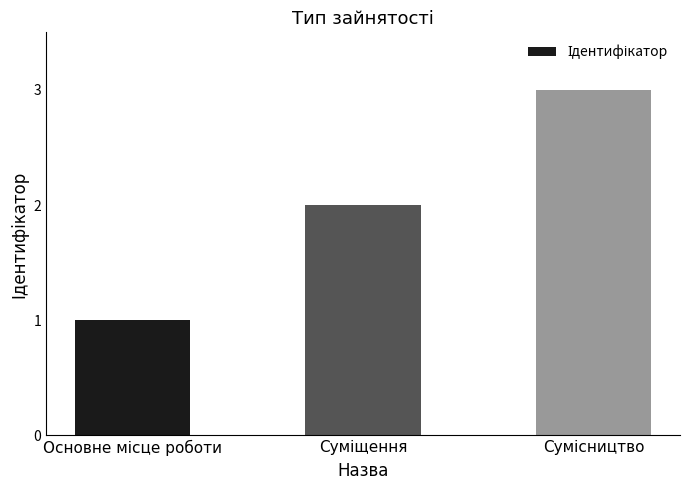

How many data points does each series have?

3